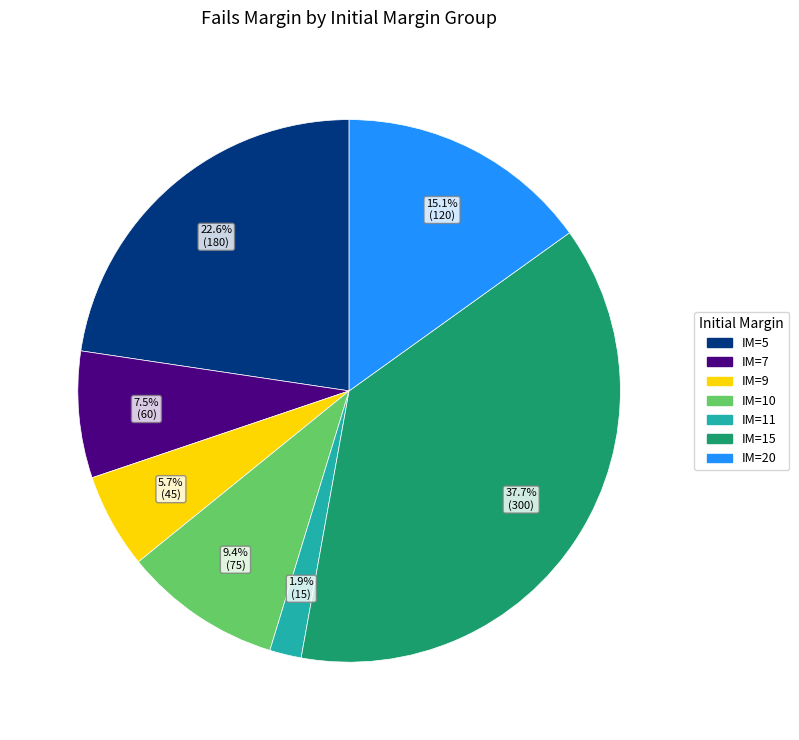

Is there any slice that represents more than half of the pie?

No